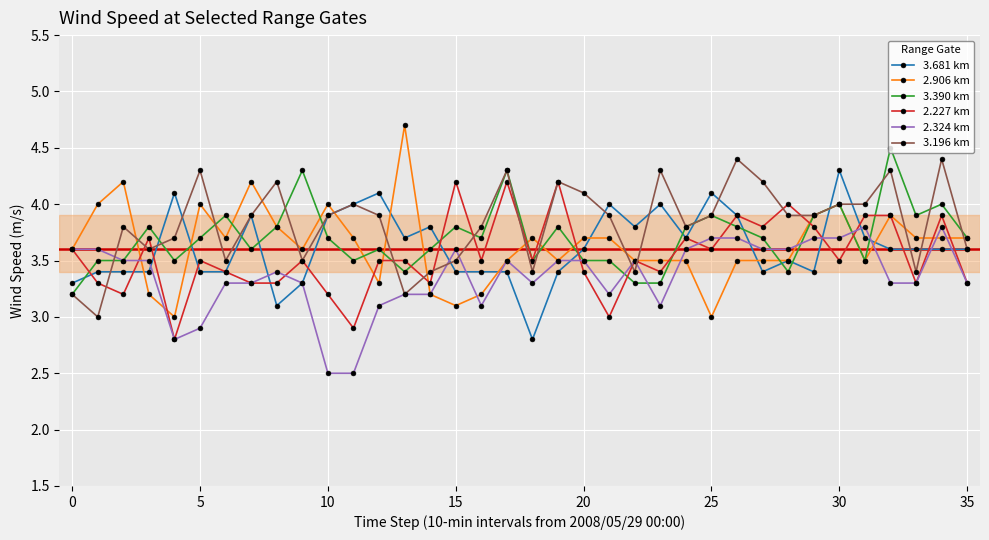

What is the lowest value of the 3.681 km series?

2.8